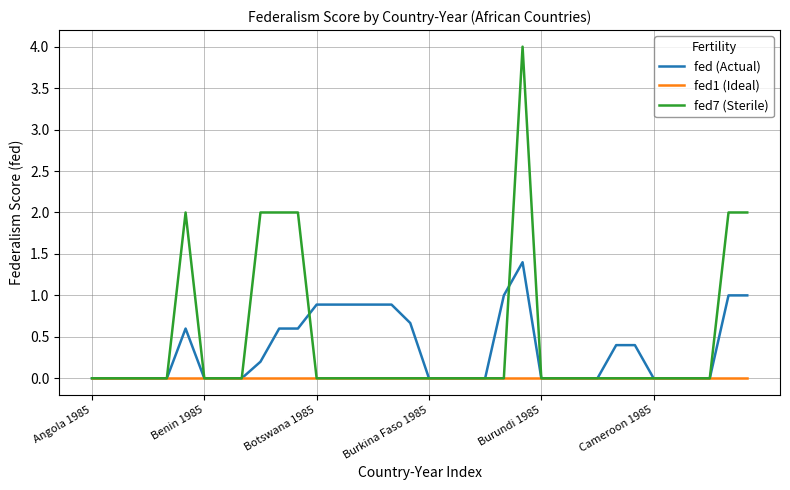

Rank the series by their maximum value, from lowest to highest.

fed1 (Ideal), fed (Actual), fed7 (Sterile)